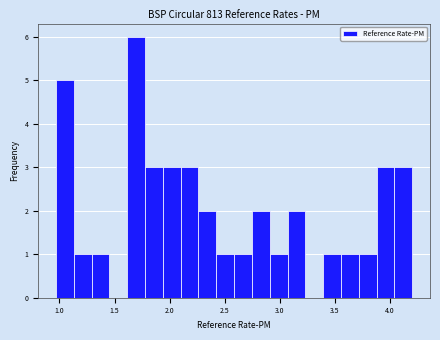

Around what value on the x-axis is the tallest bar? Give the approximate position of its centre, as read against the axis.

1.70